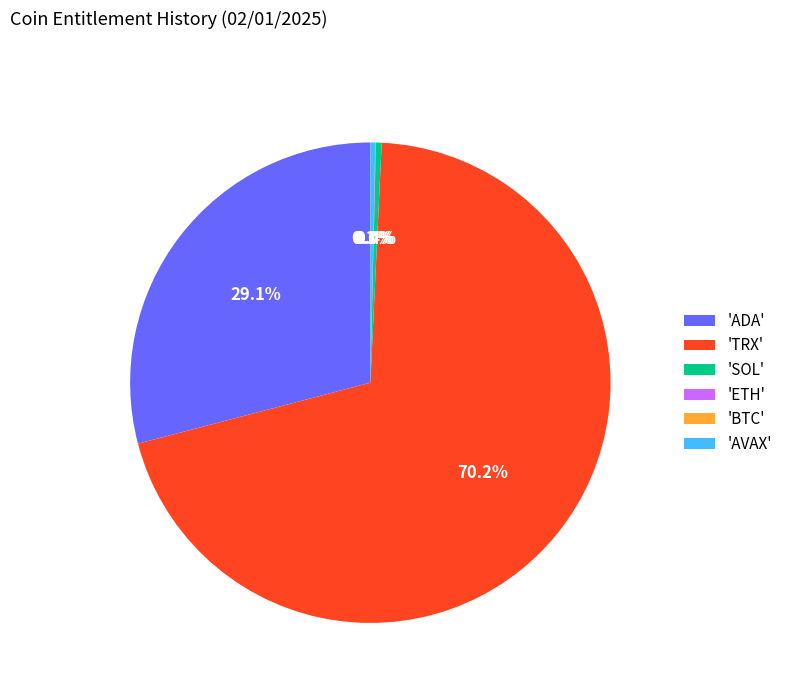

What is the largest slice in the pie chart?

'TRX'